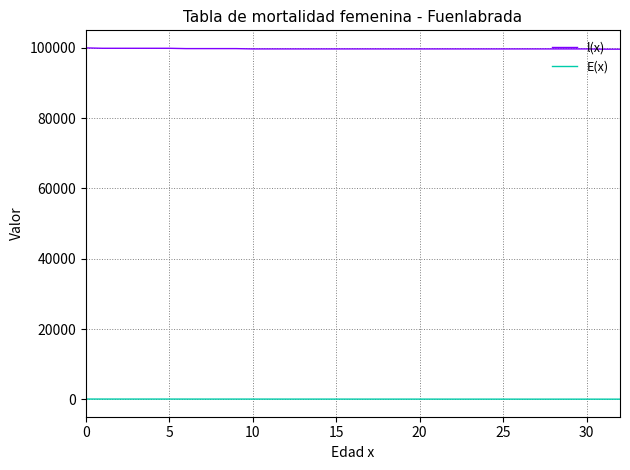

What is the maximum value for l(x)?

100000.0